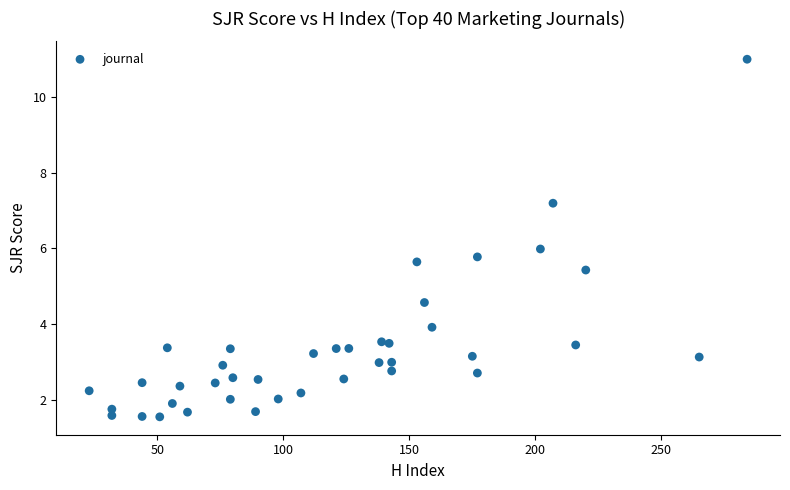

What is the range of X values (max minus min)?

261.0